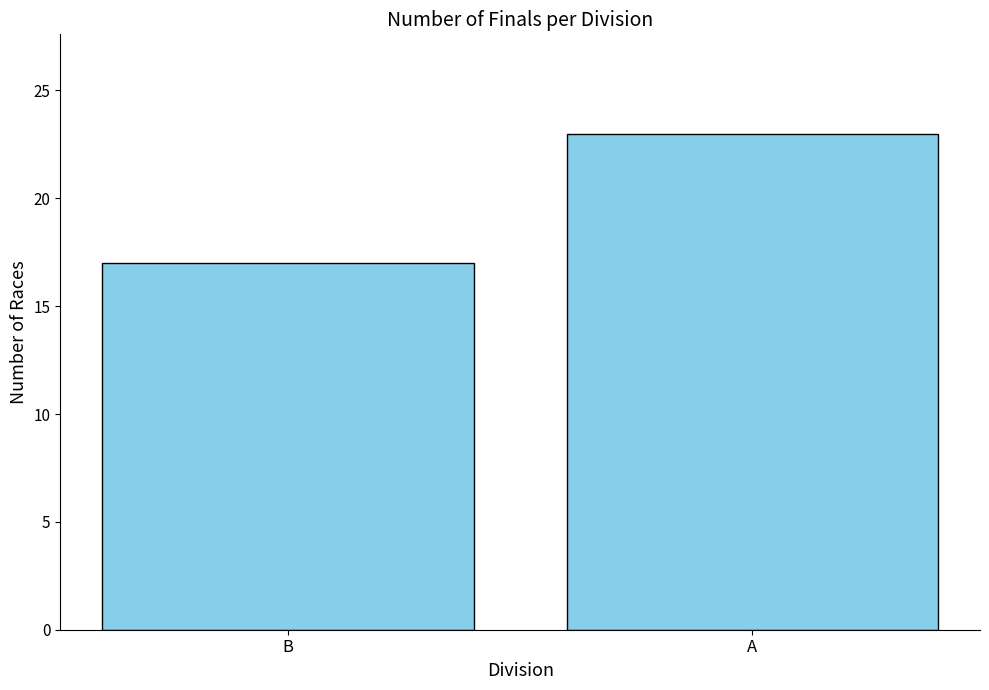

Is it true that the value at A is 23?

True